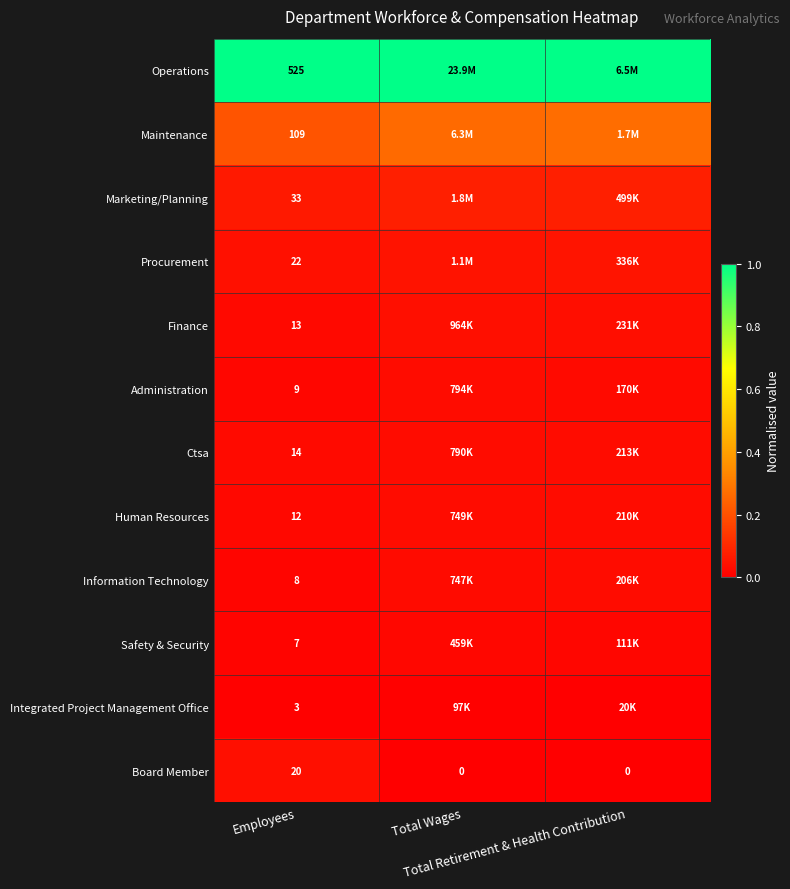

How many data points in Board Member are above 0?

1